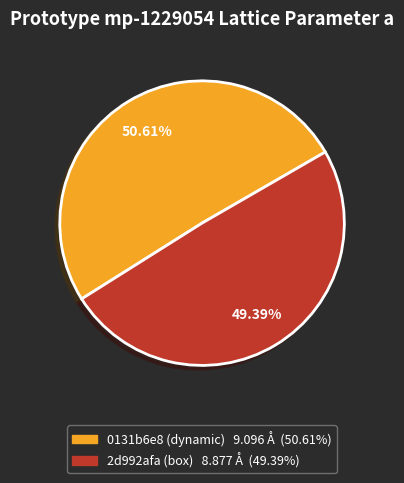

To the nearest percent, what portion does 2d992afa (box) represent?

49%